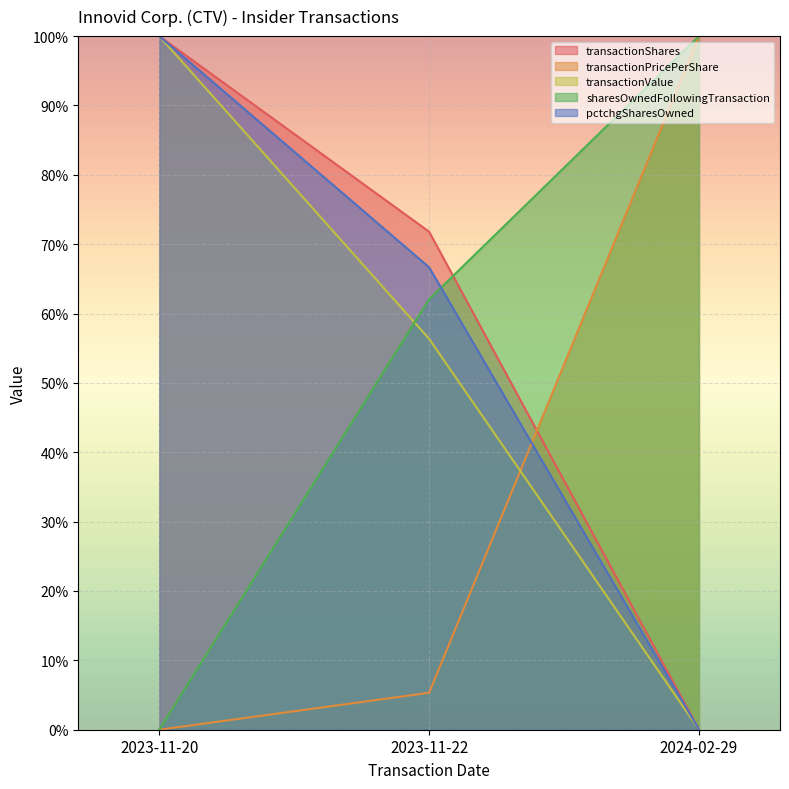

Is the value of transactionPricePerShare at 2023-11-22 greater than the value of pctchgSharesOwned at 2024-02-29?

Yes